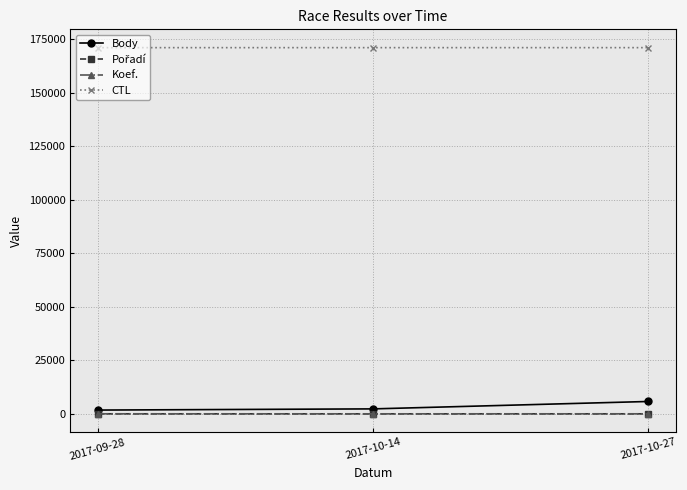

What is the highest value of the Body series?

5775